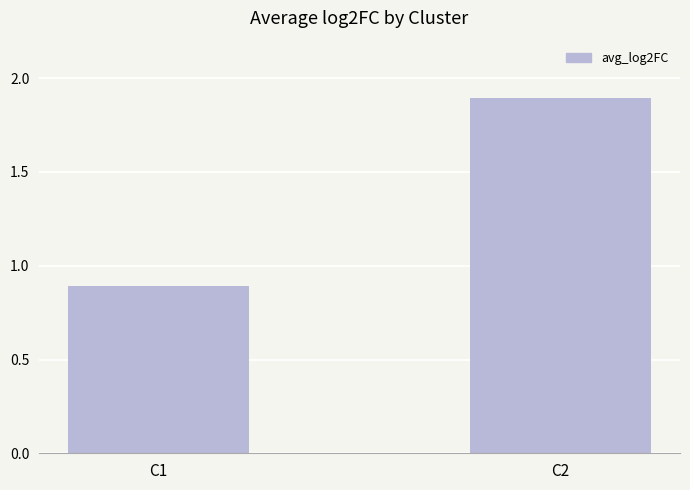

What is the sum of all values?

2.8